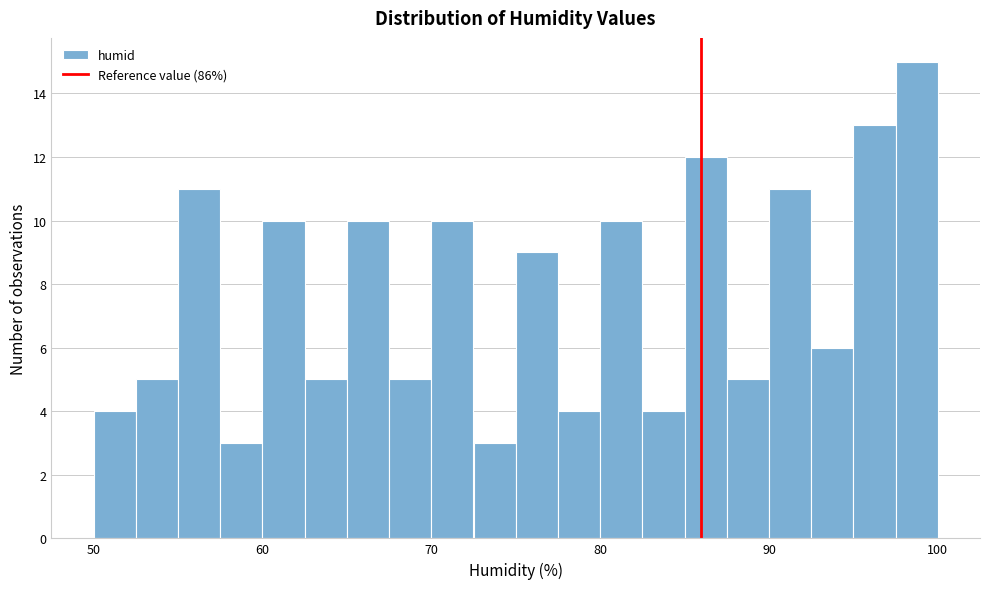

Around what value on the x-axis is the tallest bar? Give the approximate position of its centre, as read against the axis.

99